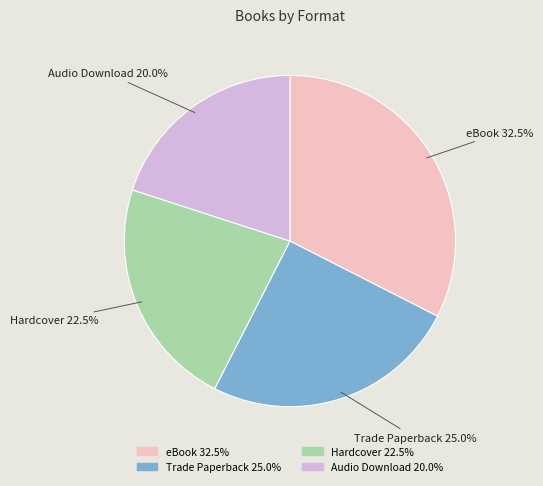

To the nearest percent, what percentage of the pie is Trade Paperback?

25%